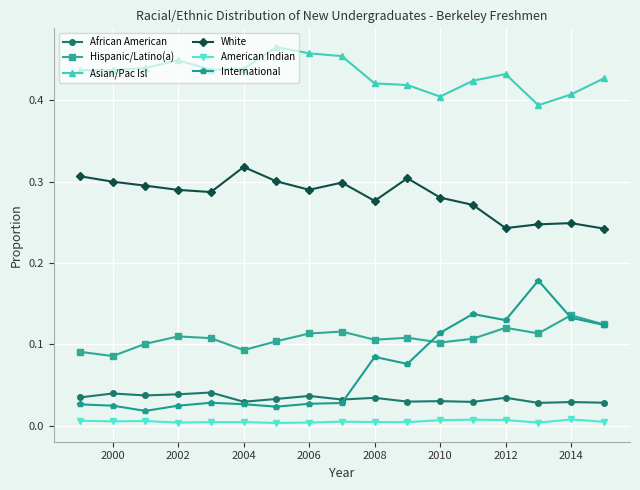

Which series has the widest spread of values?

International